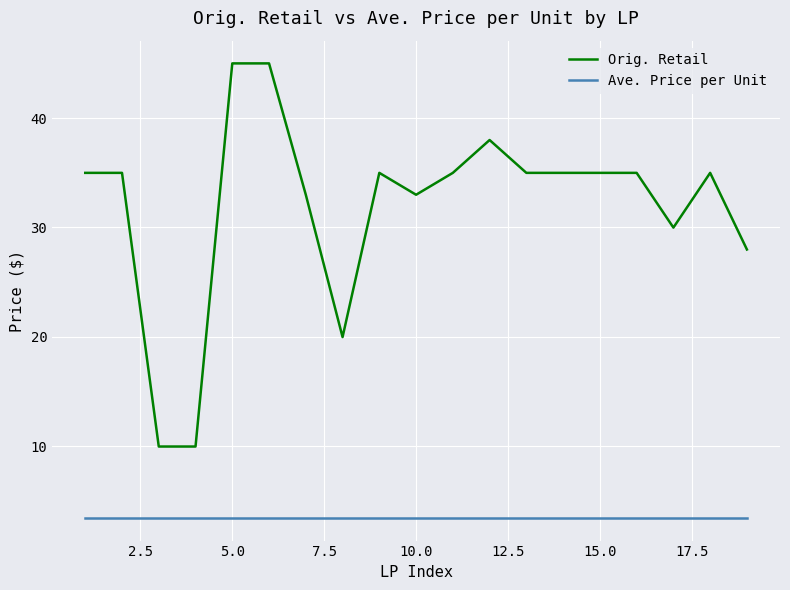

How many values in the Orig. Retail series are below 34?

7